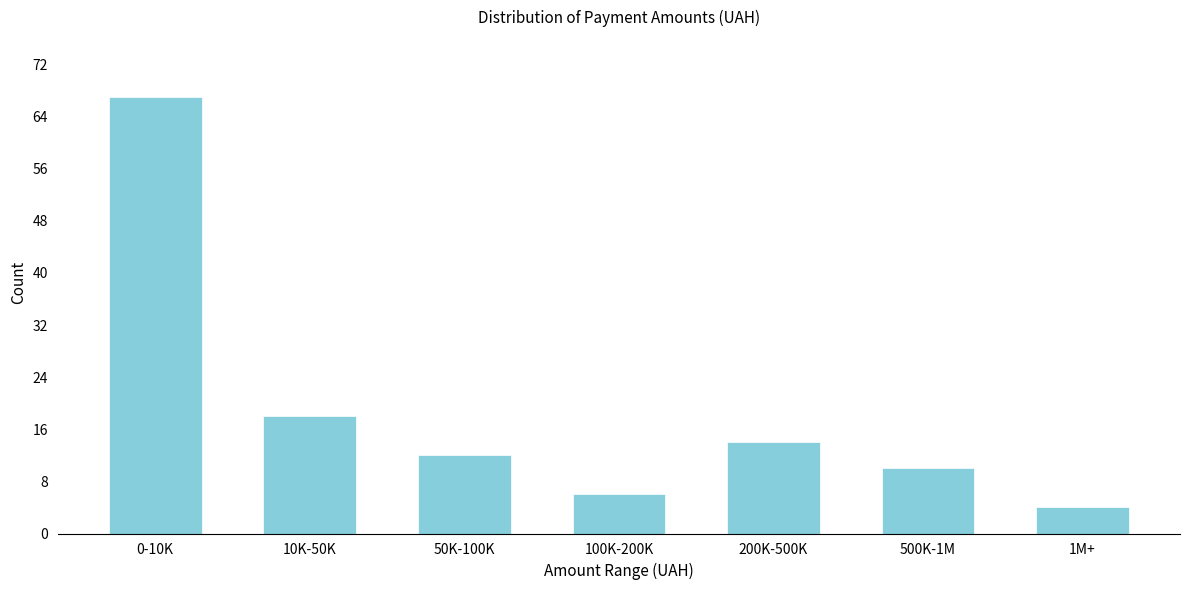

Reading right to left, what are all the values shown in this chart?

4	10	14	6	12	18	67